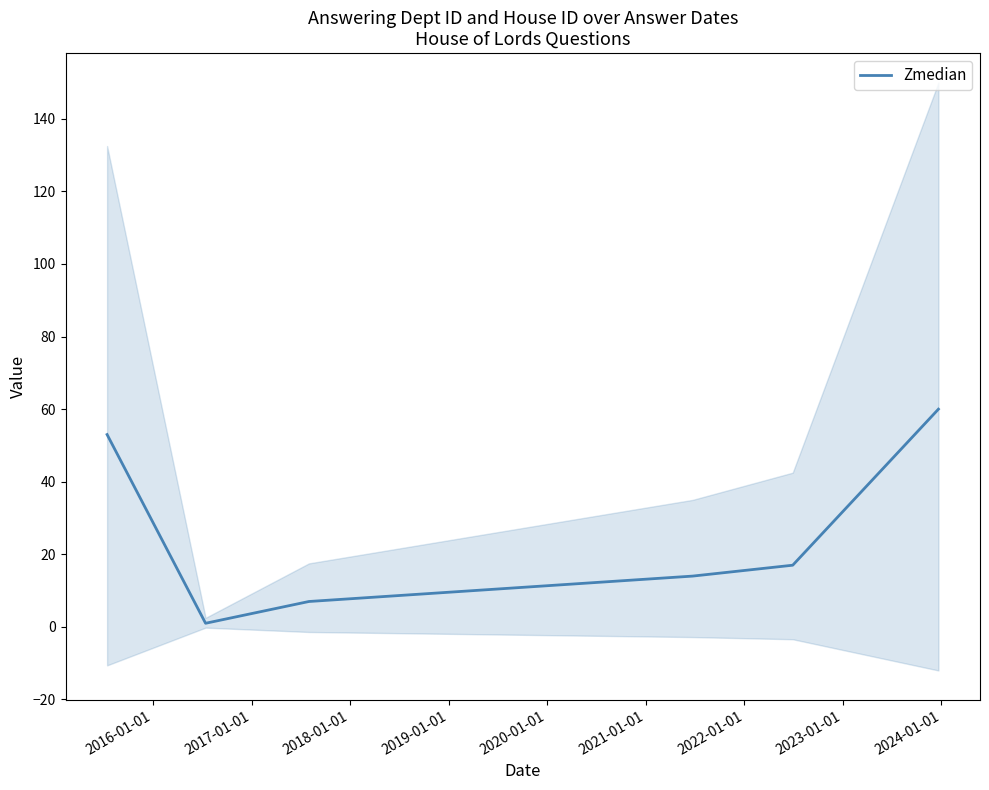

Count the values in the range 7 to 53.

4